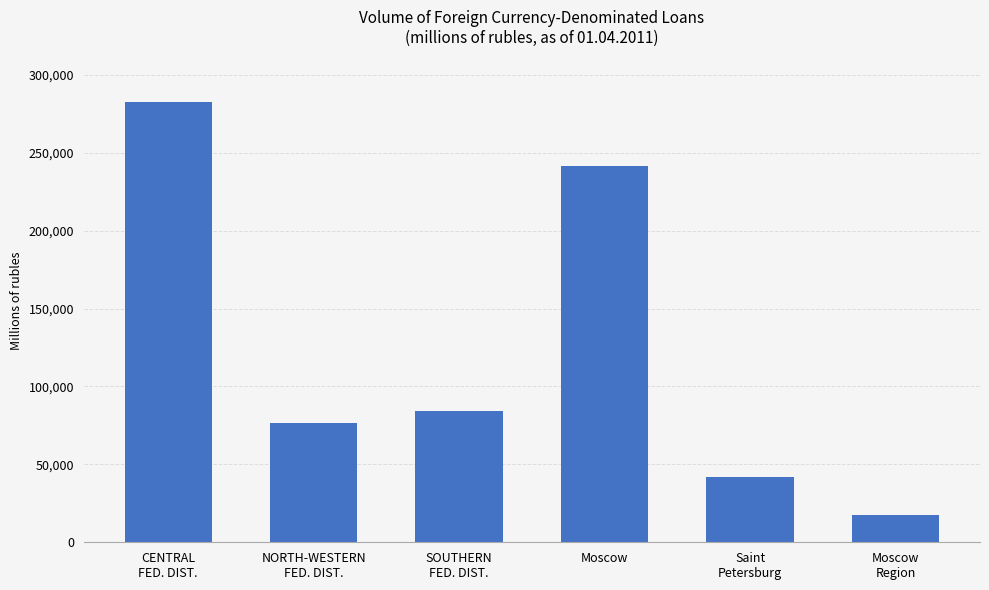

The chart shows a value of 4418 at Moscow
Region. True or false?

False